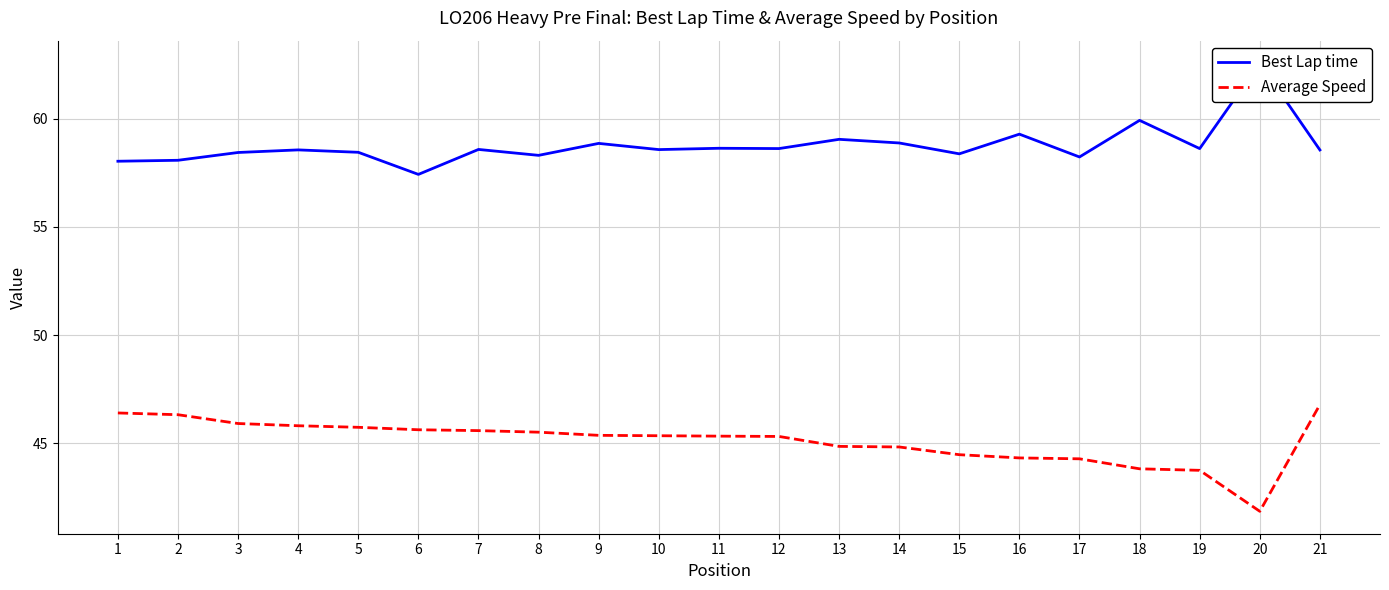

What is the maximum value shown in the chart?

62.6